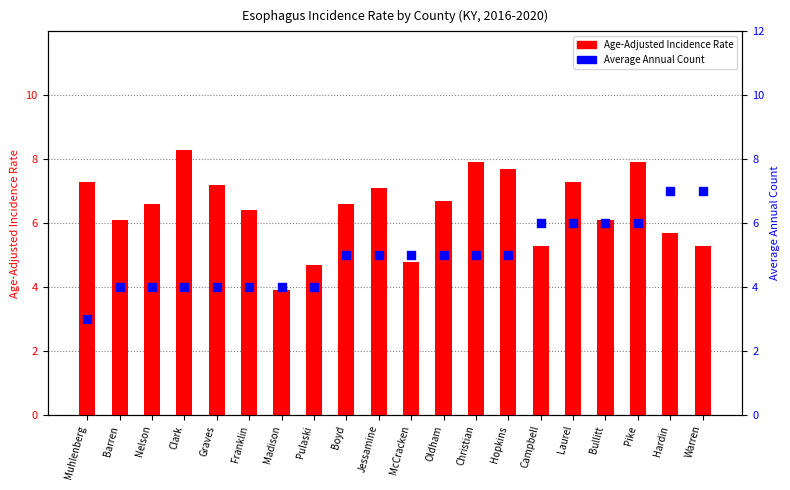

At which category is the sum across all series the highest?

Pike